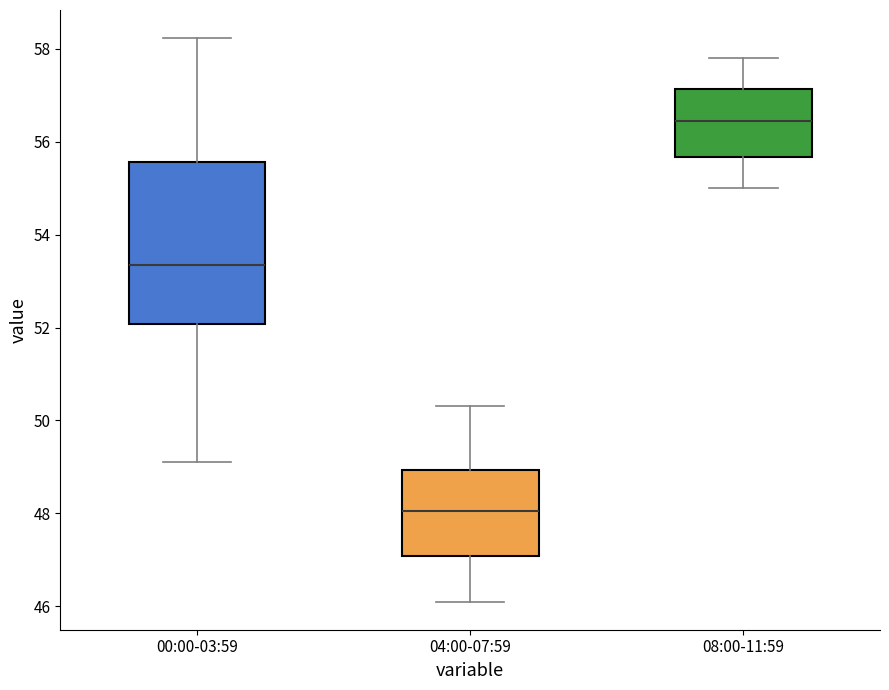

Where does the upper whisker of the box for 04:00-07:59 end on the y-axis? The values are not printed on the chart, so give them approximately, as read against the axis.

50.4